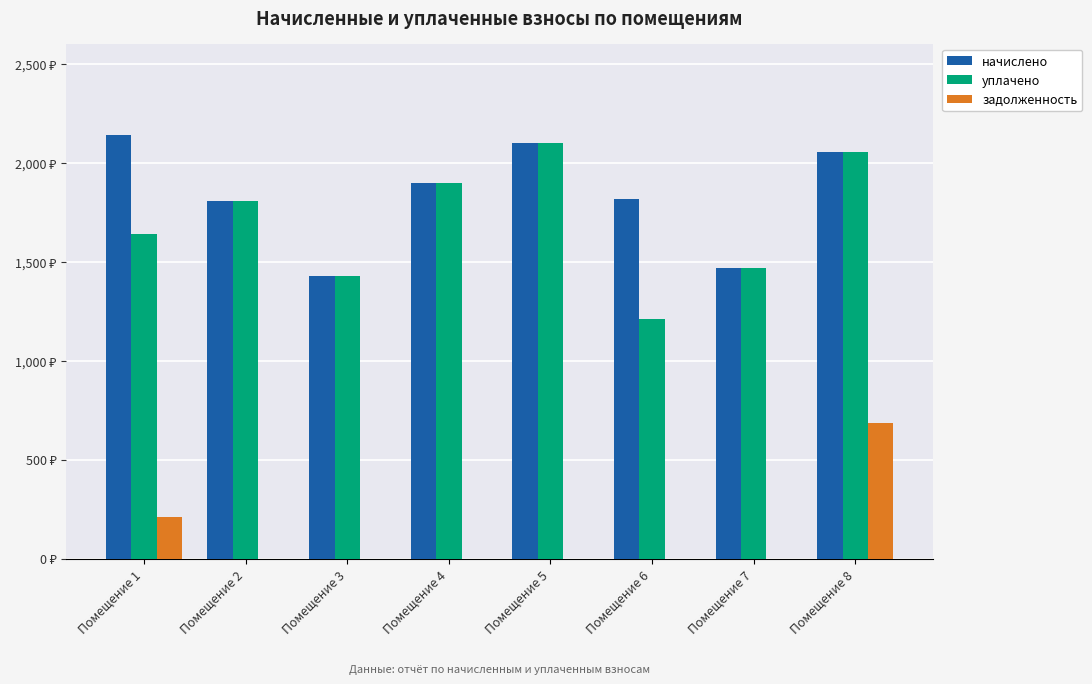

Does the chart contain stacked bars?

No